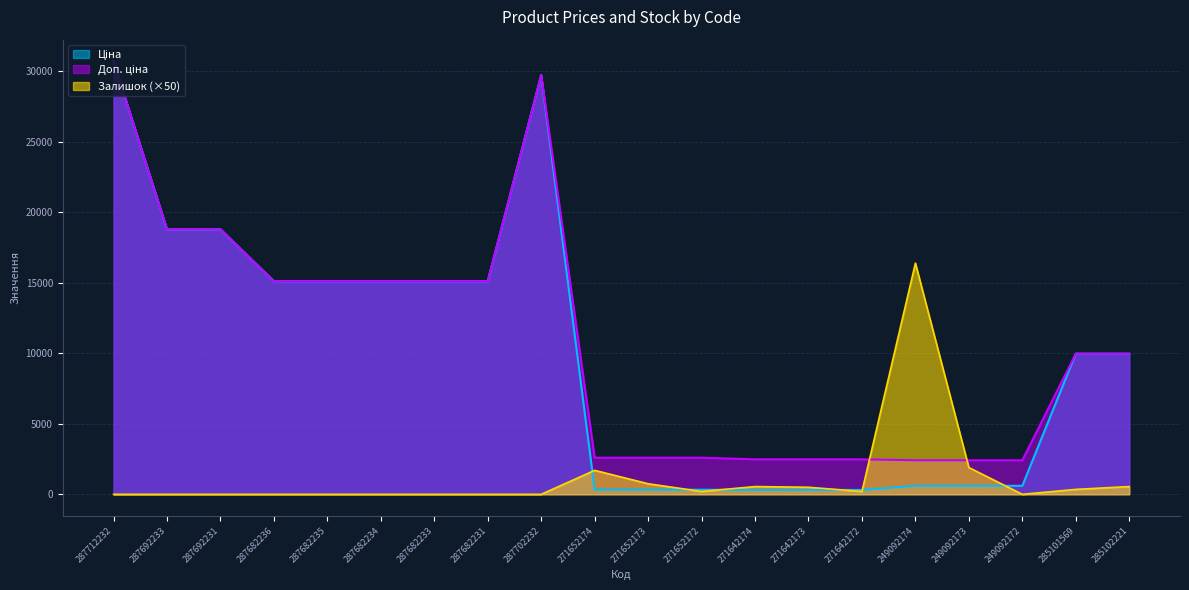

Is it true that Залишок equals 1207.6 at 271652173?

False